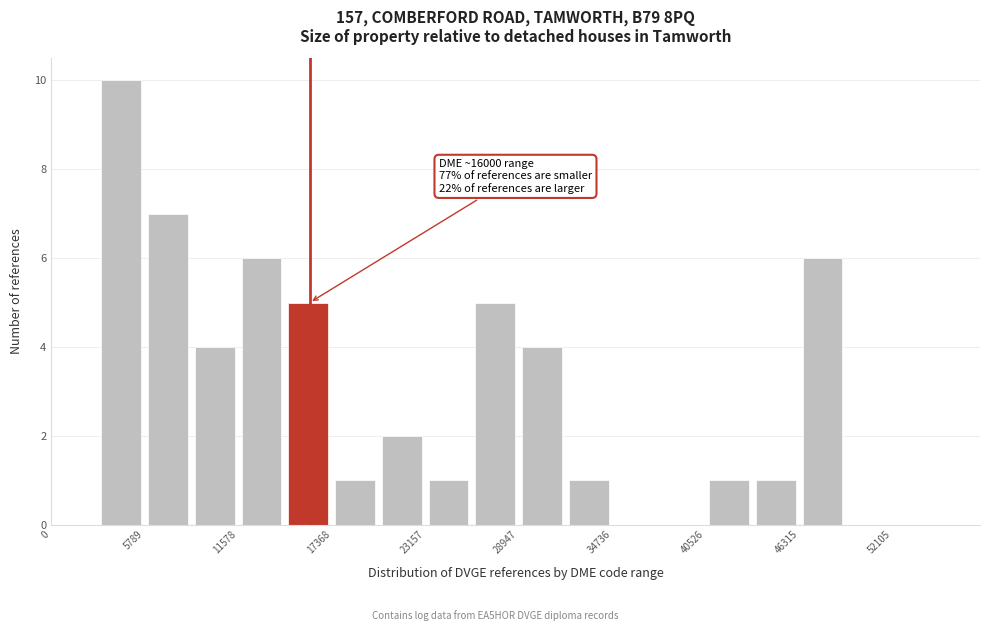

Around what value on the x-axis is the tallest bar? Give the approximate position of its centre, as read against the axis.

4000